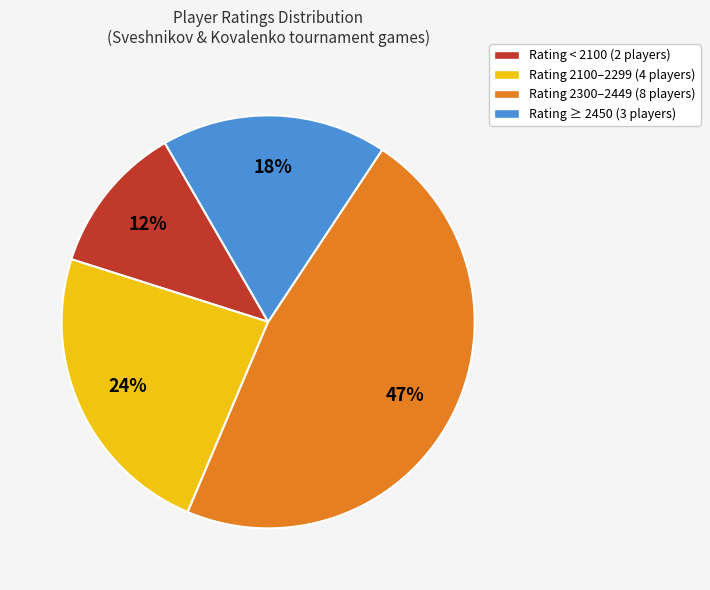

Is there a majority slice in this chart?

No